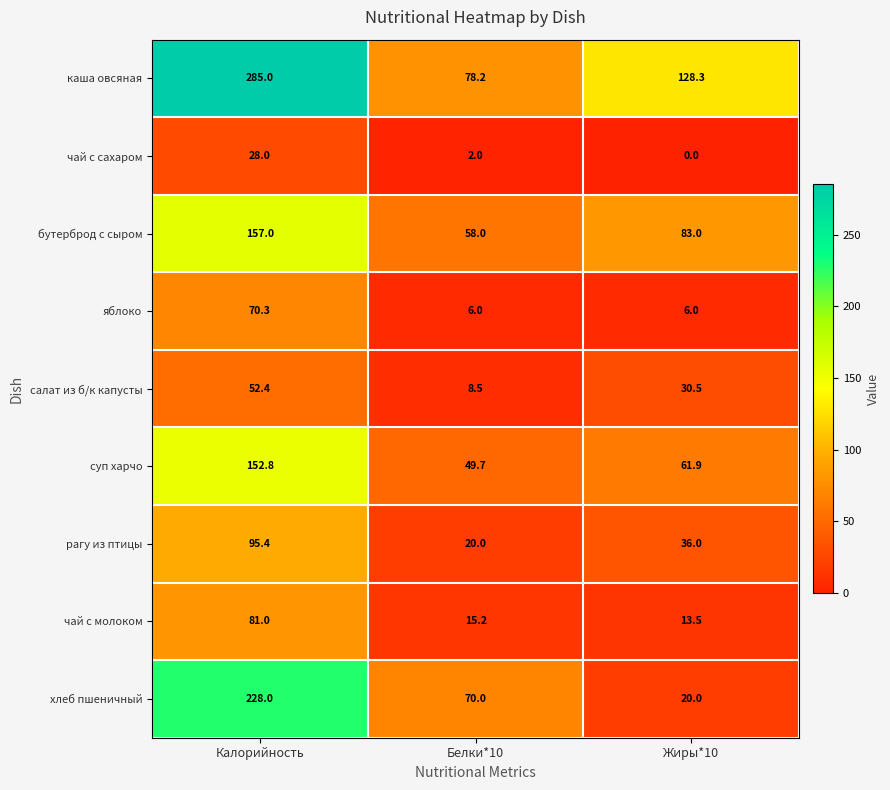

What is the sum of the салат из б/к капусты values at Калорийность and Жиры*10?

82.9